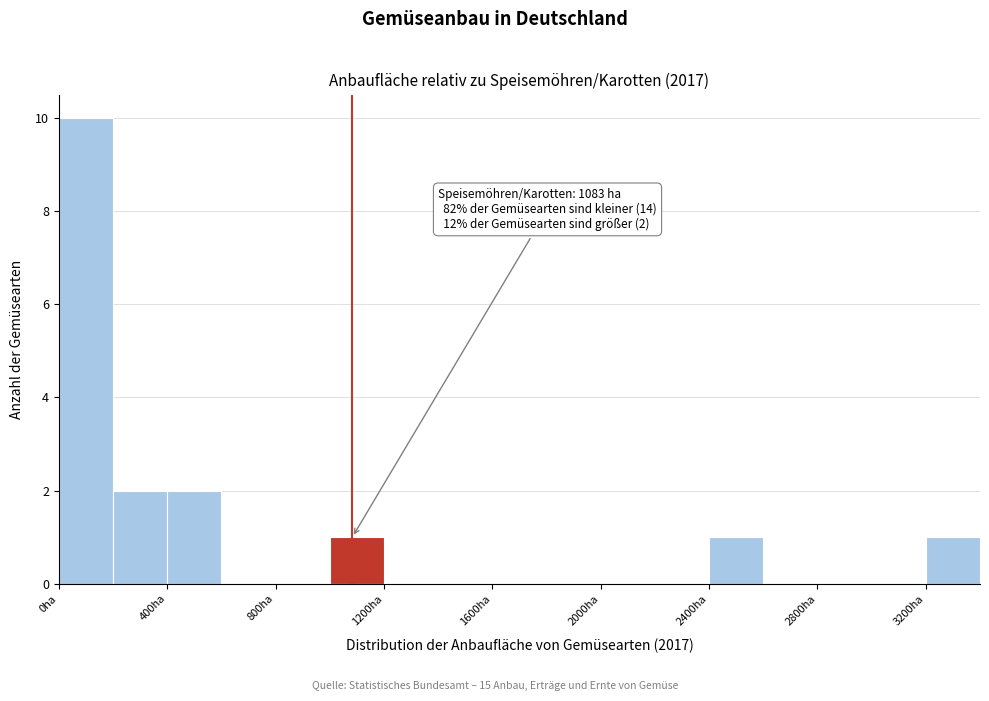

Over which range of the x-axis is the bar tallest?

0 to 200